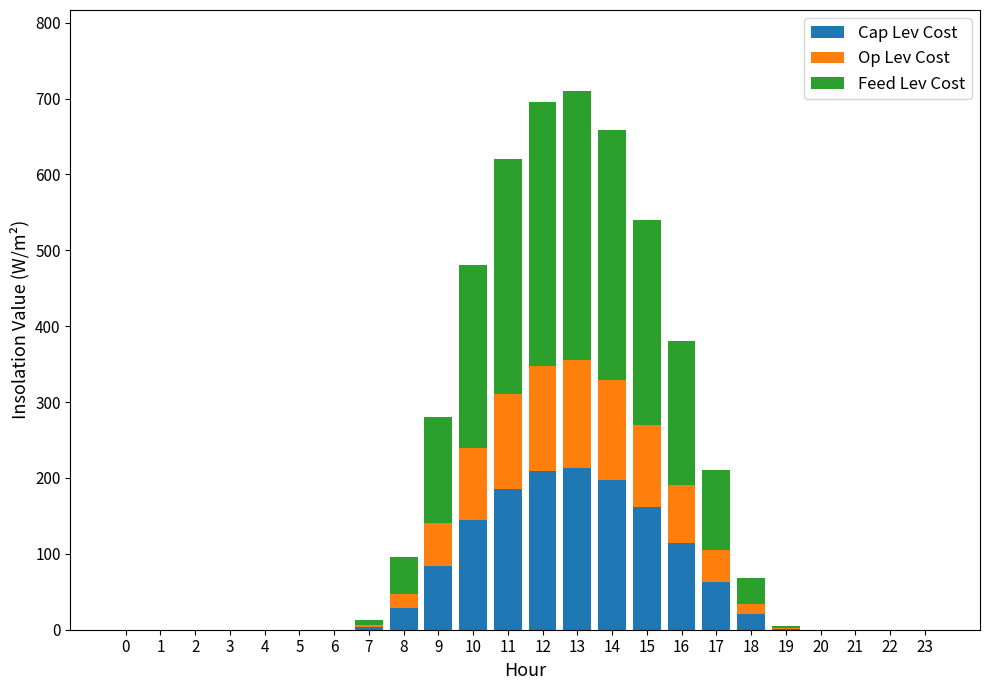

What is the maximum value for Cap Lev Cost?

213.1